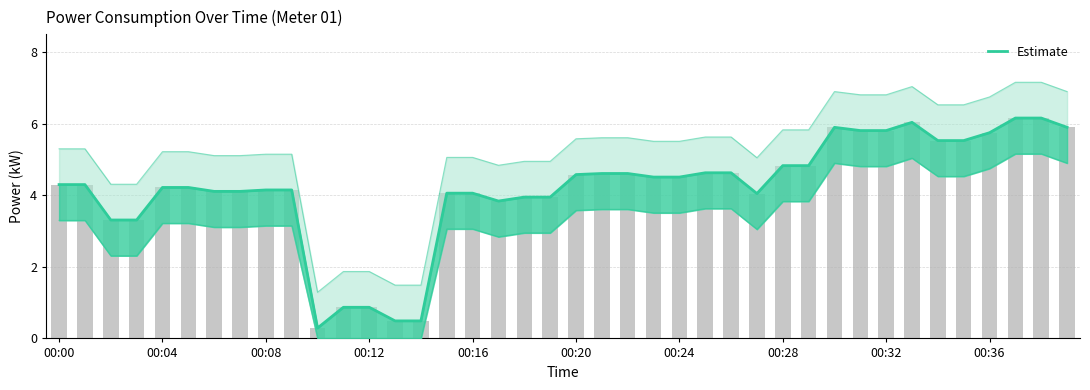

The chart shows a value of 6.2 at 00:00. True or false?

False